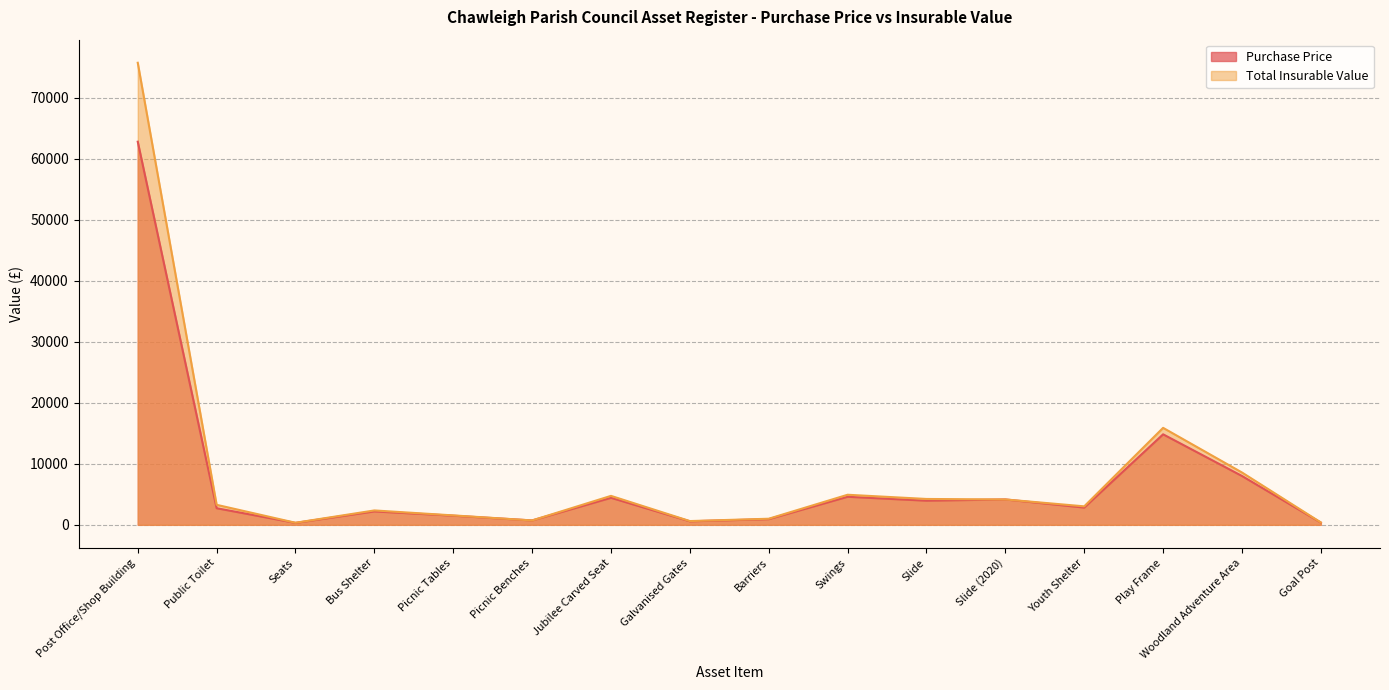

In Purchase Price, how many points are higher than both neighbors (excluding endpoints)?

5